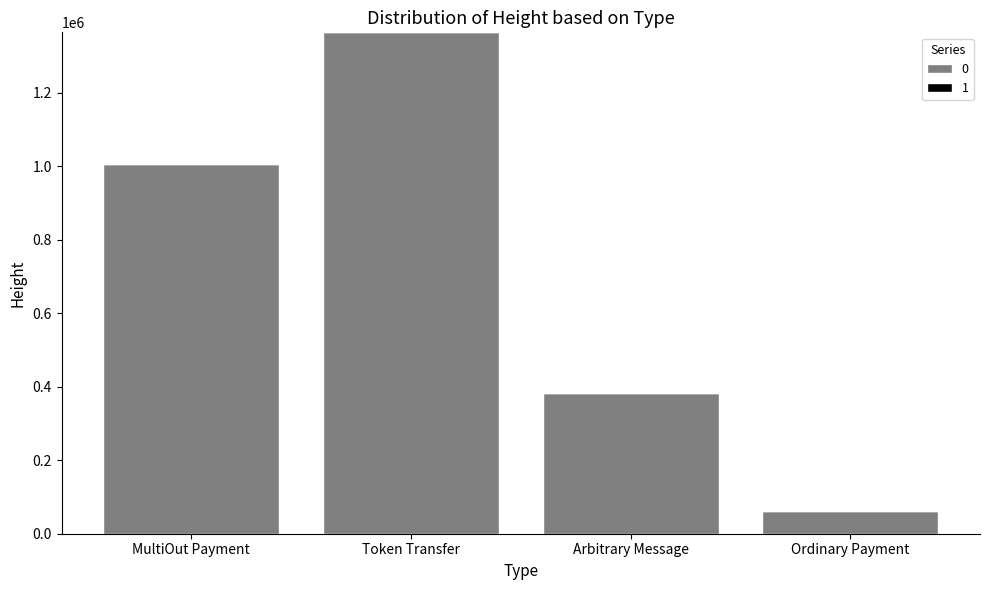

At which category is the sum across all series the highest?

Token Transfer